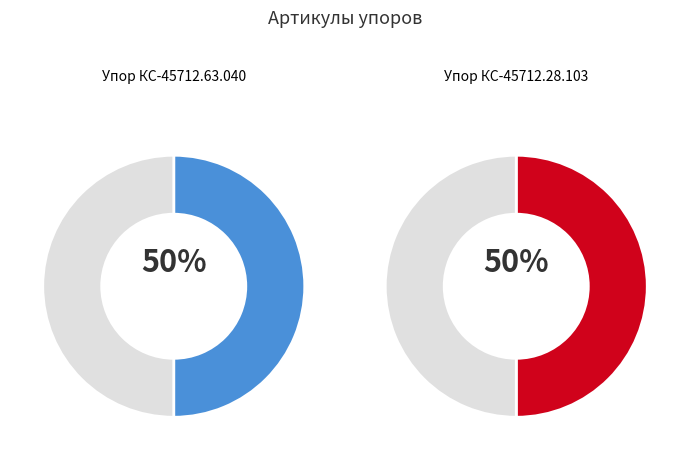

Approximately how many times larger is the value at Упор КС-45712.28.103 compared to Упор КС-45712.63.040?

1.0